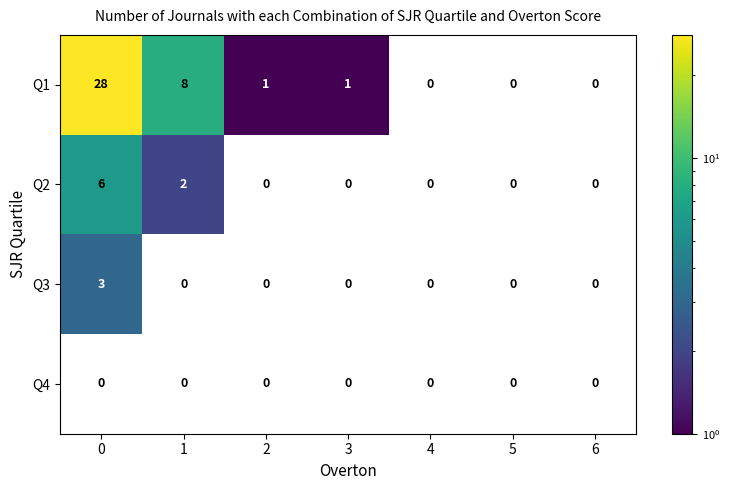

How many distinct data groups are displayed?

4